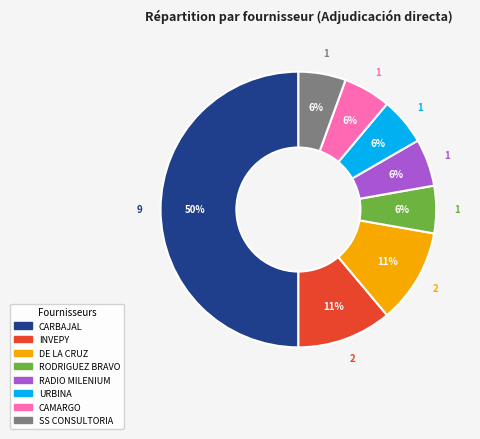

To the nearest percent, what is the average slice percentage?

12%